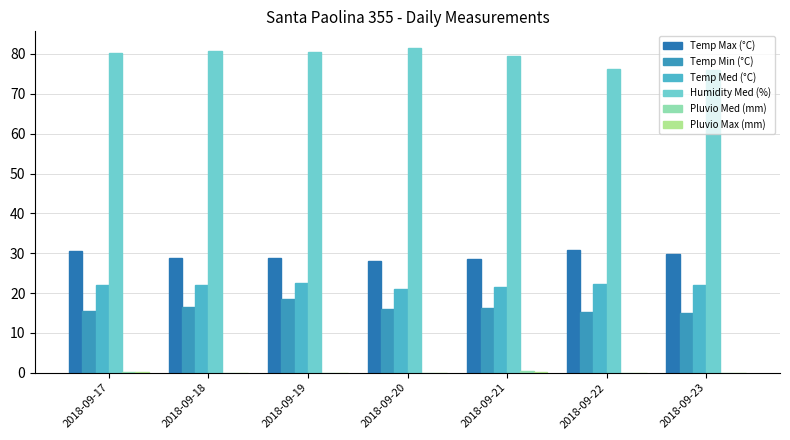

Reading left to right, transcribe all the data shown in this chart.

Temp Max (°C): 30.5	28.7	28.9	28.1	28.6	30.7	29.7
Temp Min (°C): 15.4	16.6	18.5	16.0	16.2	15.3	15.1
Temp Med (°C): 21.9	21.9	22.6	21.1	21.5	22.2	22.1
Humidity Med (%): 80.3	80.8	80.6	81.6	79.6	76.3	76.0
Pluvio Med (mm): 0.2	0.0	0.0	0.0	0.4	0.0	0.0
Pluvio Max (mm): 0.2	0.0	0.0	0.0	0.2	0.0	0.0